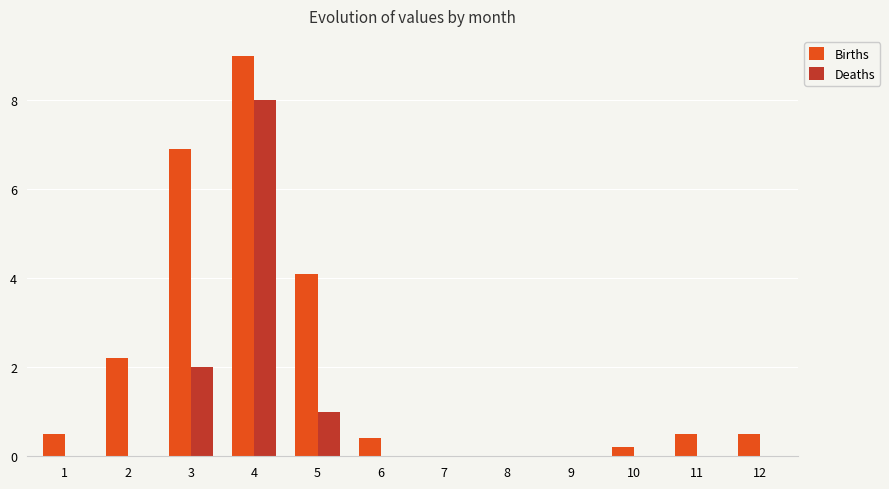

How many groups of bars are there?

12